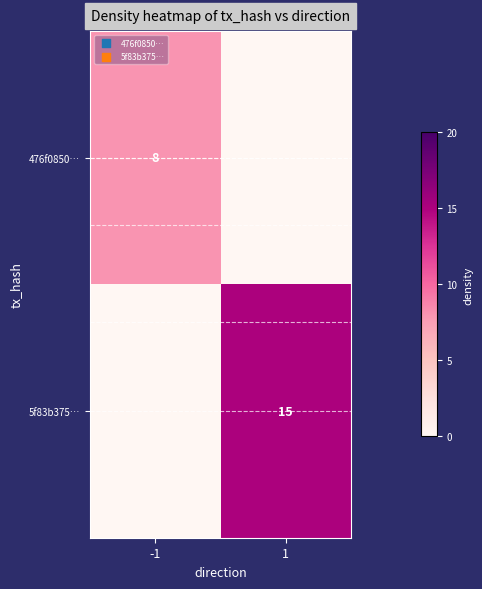

Is it true that 476f0850… equals 12 at -1?

False